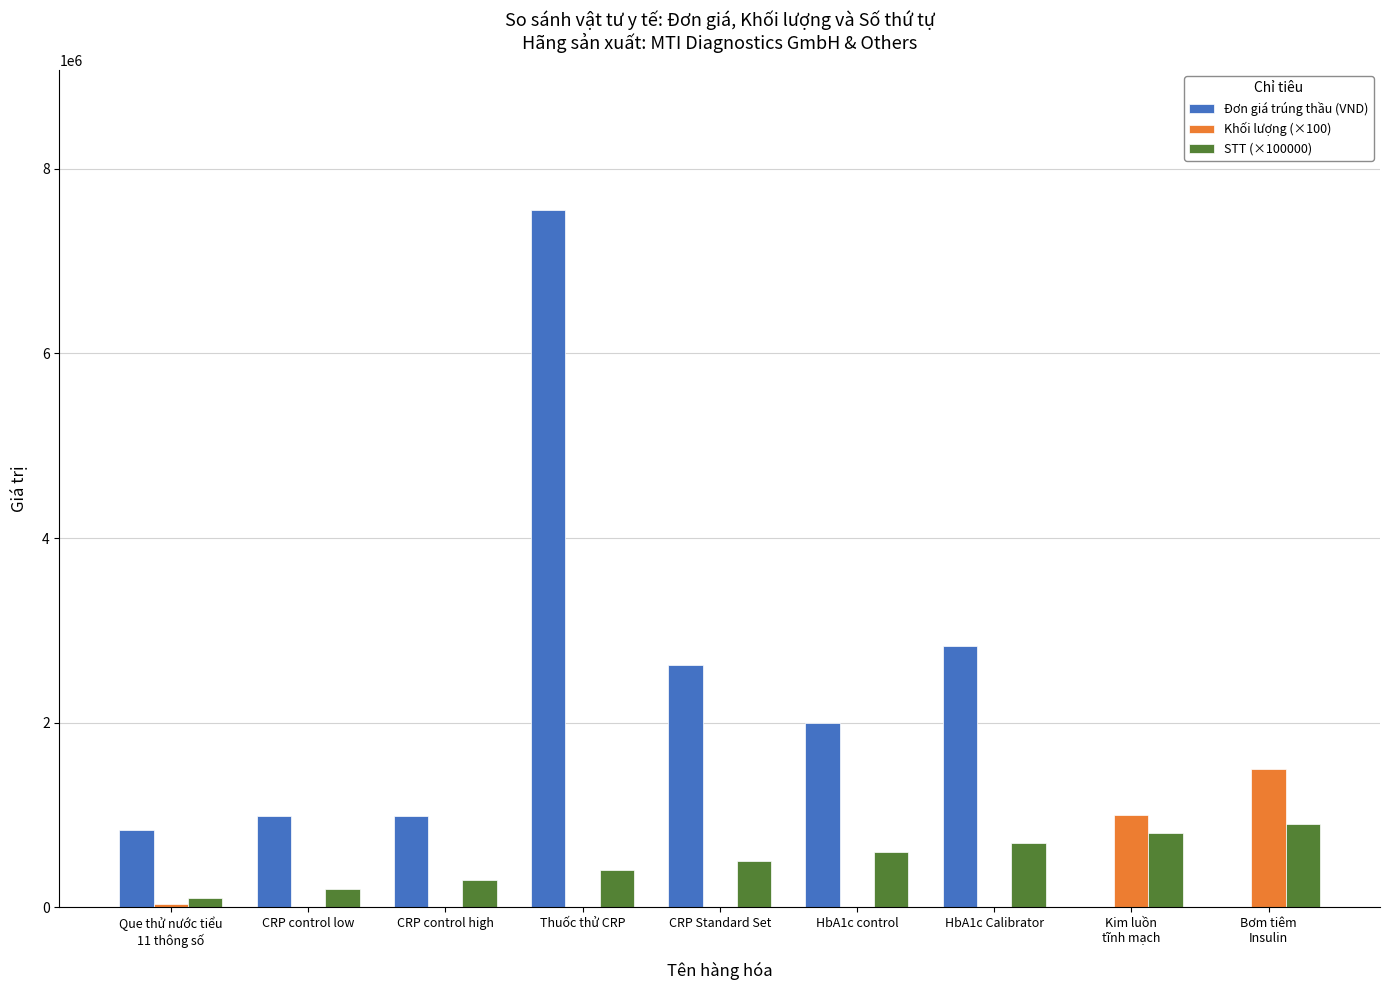

What is the maximum value for Đơn giá trúng thầu (VND)?

7559000